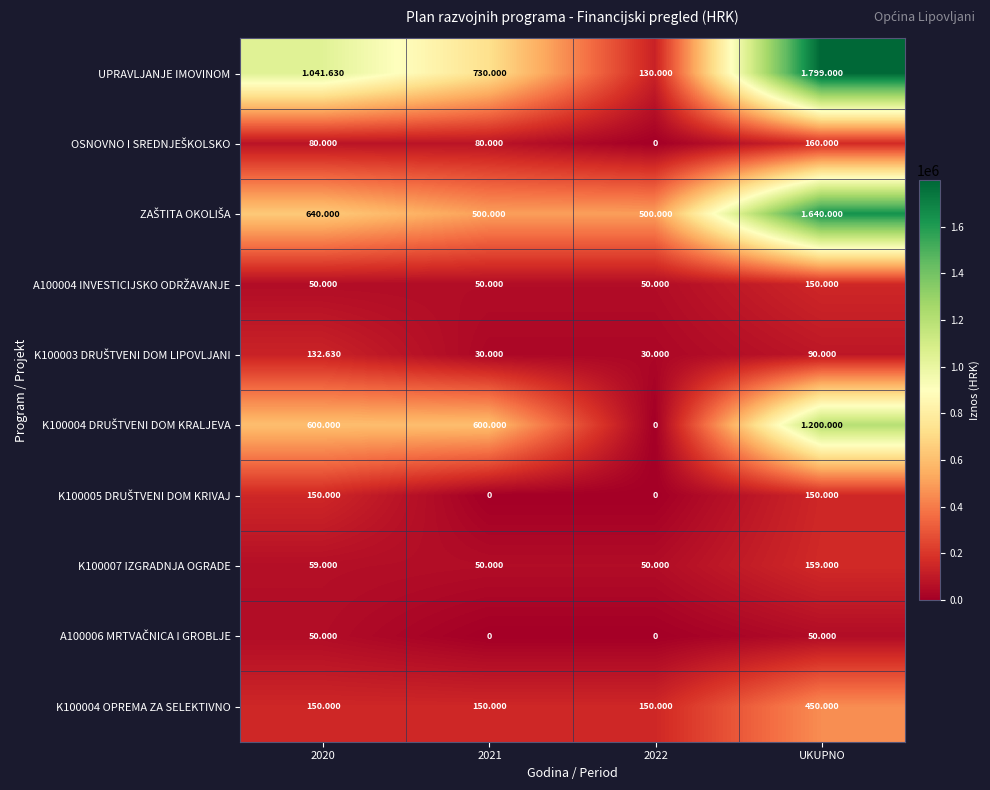

How many series are shown in this chart?

10